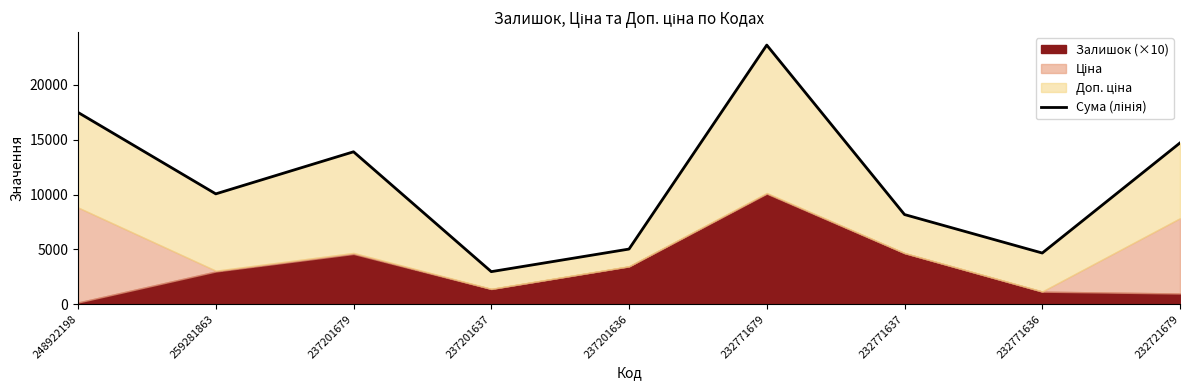

How many interior local peaks (higher than both neighbors) does the data have?

2